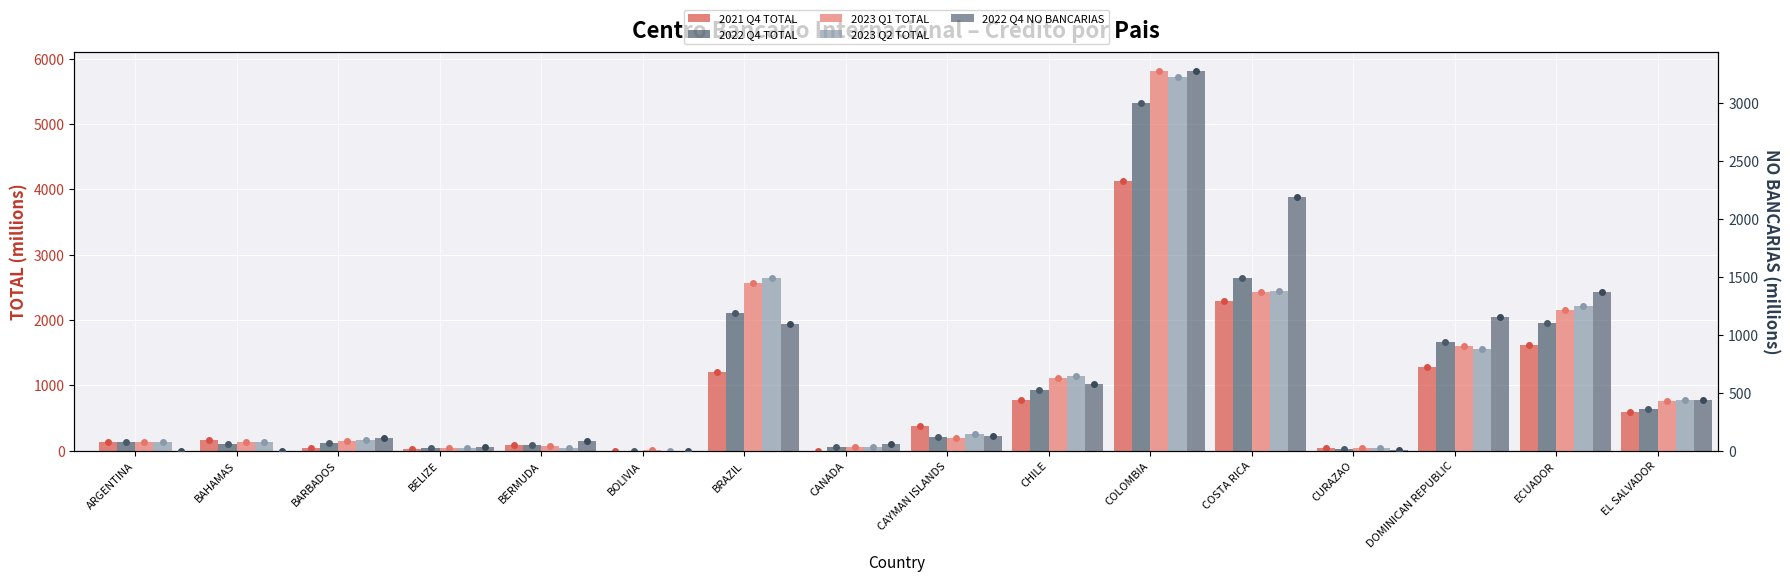

Which series has the widest spread of values?

2023 Q1 TOTAL